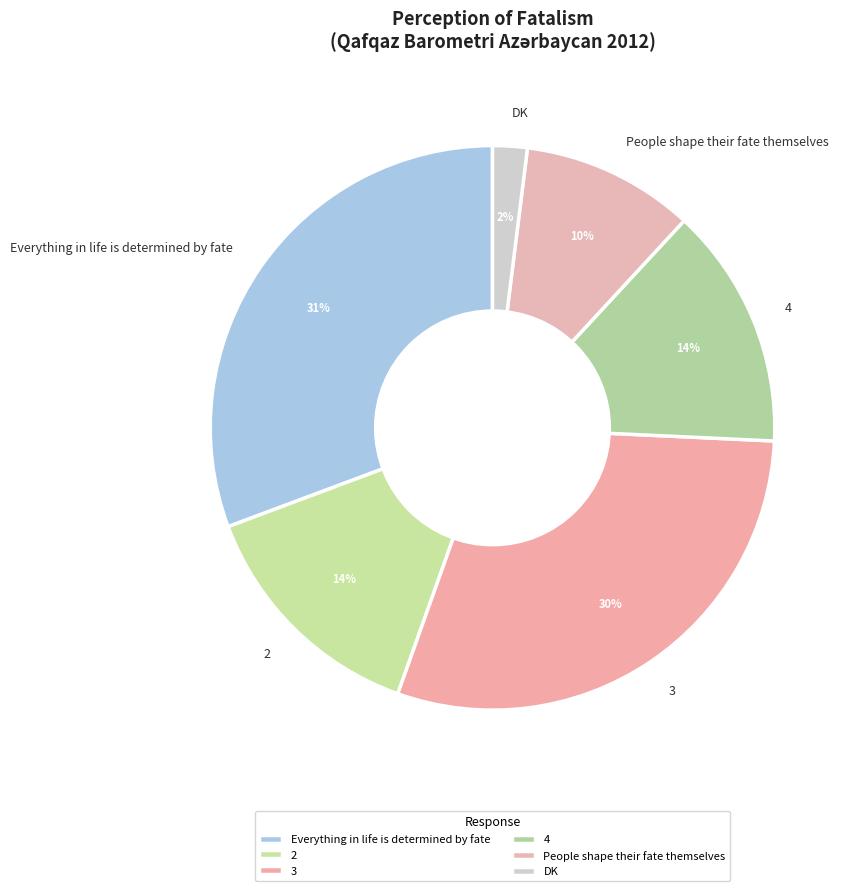

Count the number of slices in the pie.

6